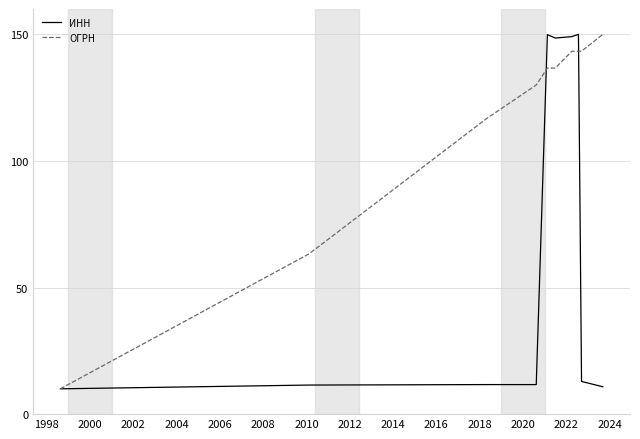

True or false: ОГРН and ИНН cross at least once.

True